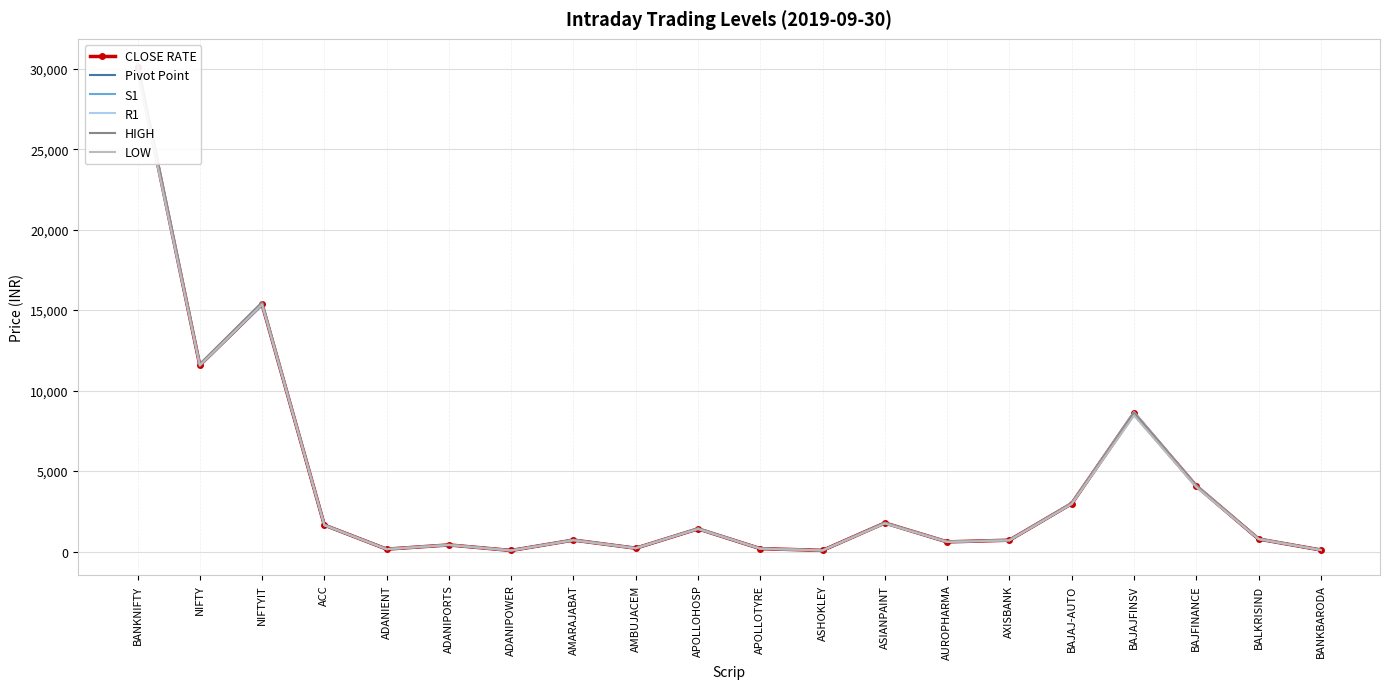

What is the label of the 3rd point from the left?

NIFTYIT